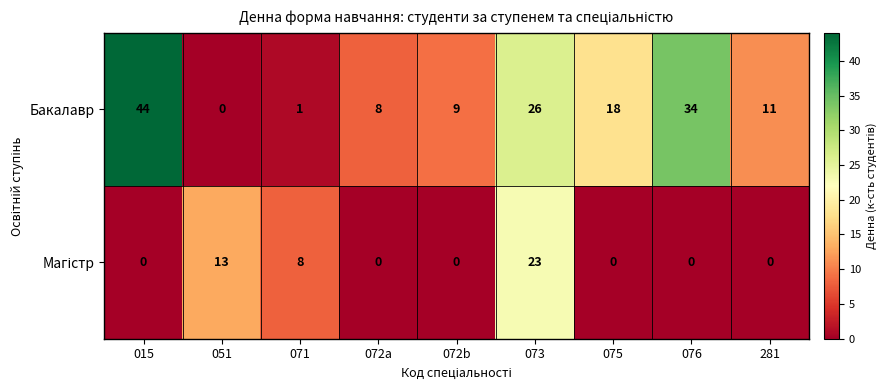

What is the average value of the Бакалавр series?

17